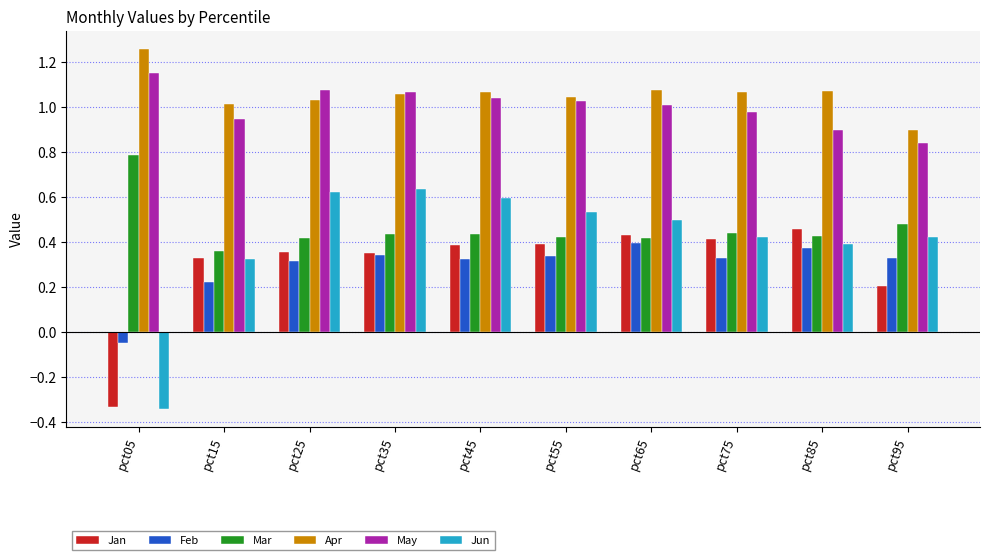

How many groups of bars are there?

10